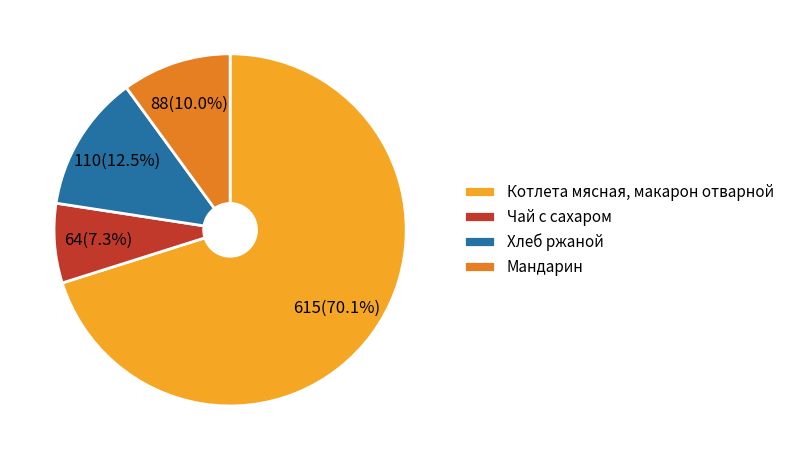

Count the number of slices in the pie.

4